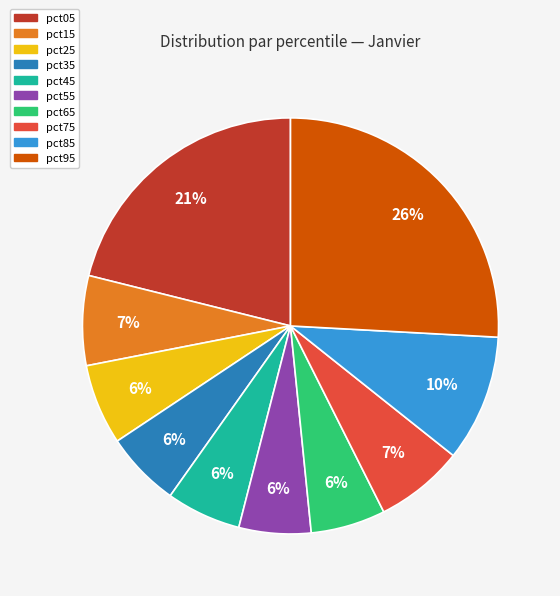

What is the largest slice in the pie chart?

pct95